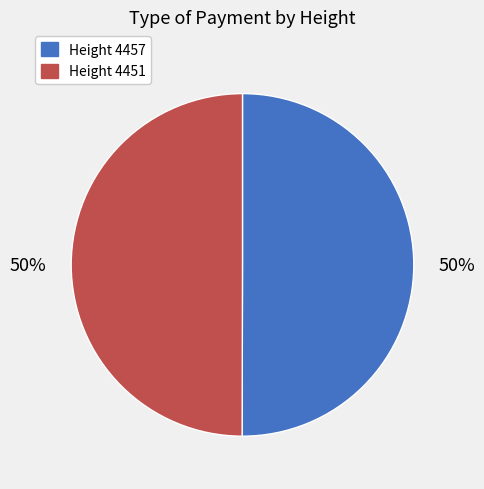

To the nearest percent, what is the average slice percentage?

50%